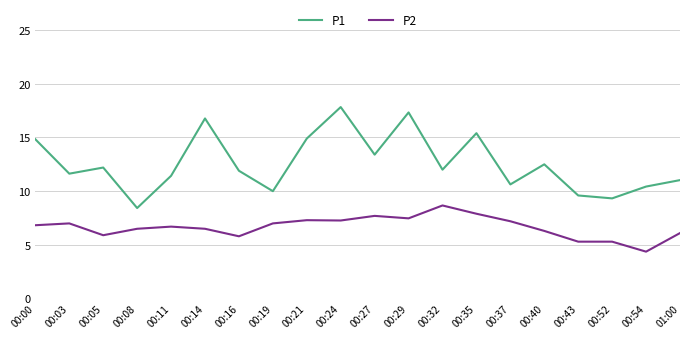

True or false: P1 and P2 intersect in this chart.

False